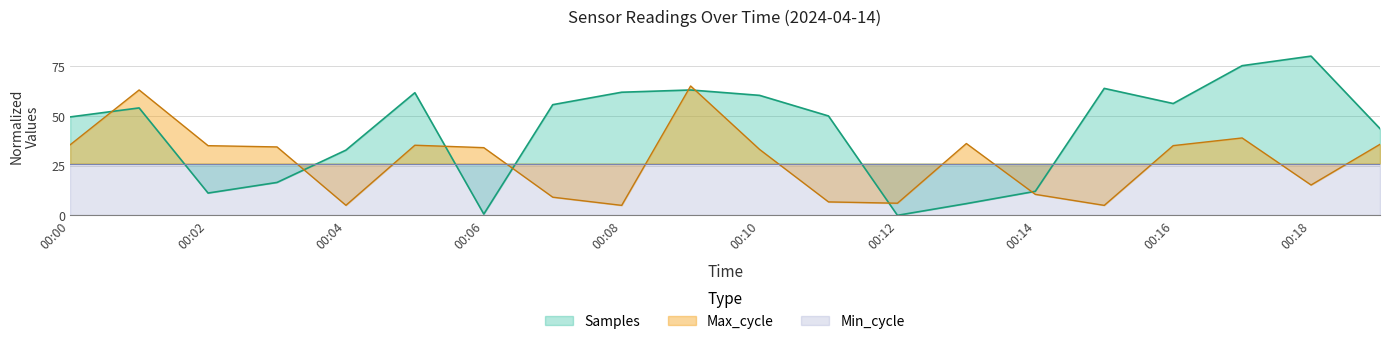

Which series ends up on top after the final intersection of Samples and Max_cycle?

Samples